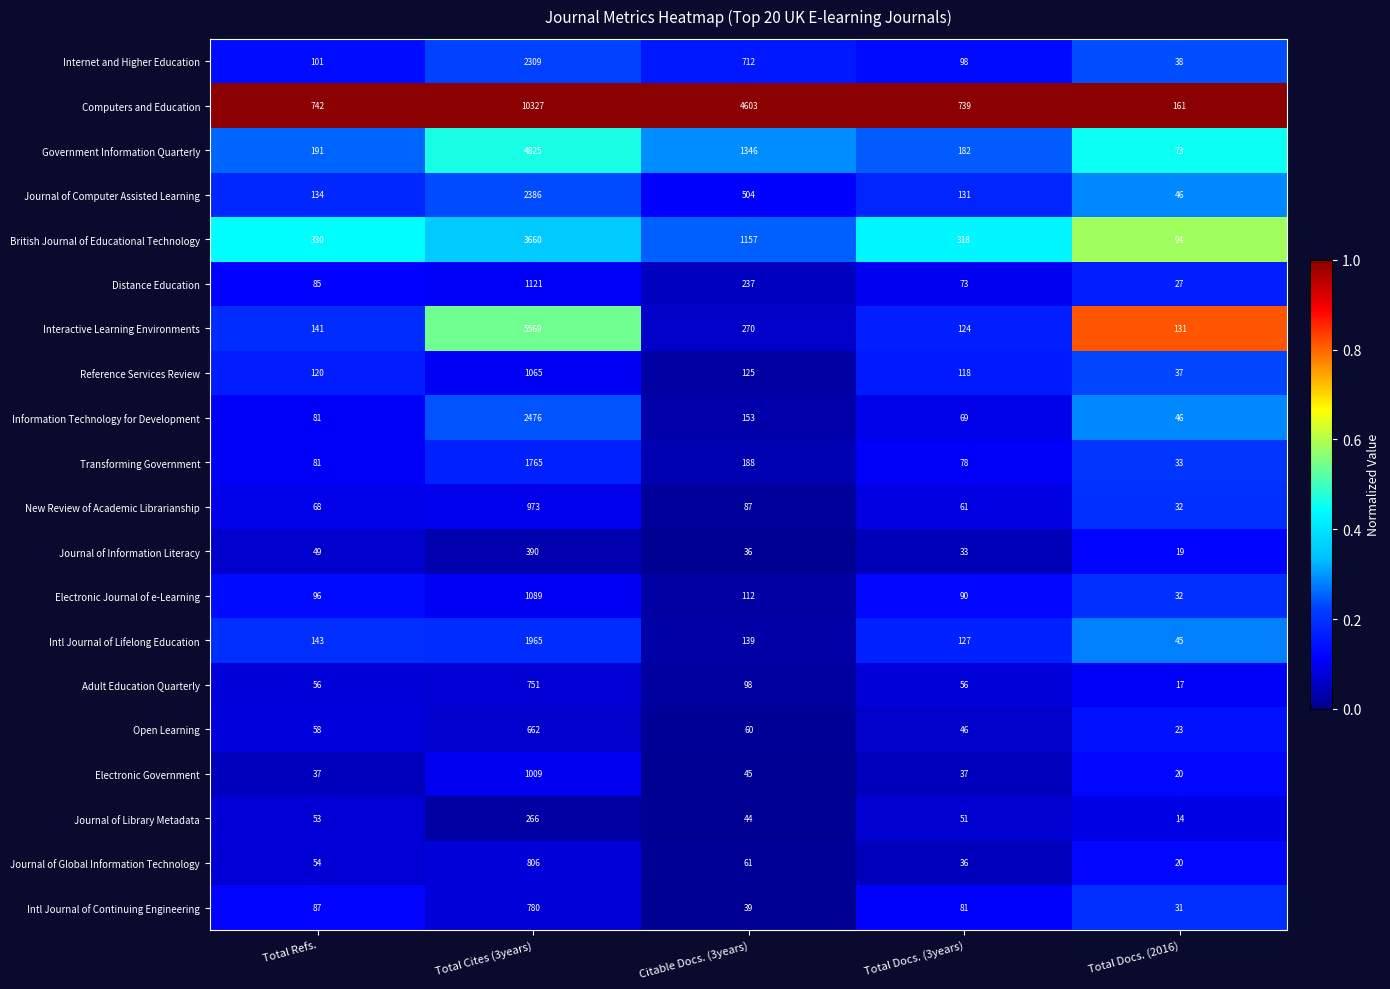

Rank the series at Total Docs. (3years) from highest to lowest value.

Computers and Education, British Journal of Educational Technology, Government Information Quarterly, Journal of Computer Assisted Learning, Intl Journal of Lifelong Education, Interactive Learning Environments, Reference Services Review, Internet and Higher Education, Electronic Journal of e-Learning, Intl Journal of Continuing Engineering, Transforming Government, Distance Education, Information Technology for Development, New Review of Academic Librarianship, Adult Education Quarterly, Journal of Library Metadata, Open Learning, Electronic Government, Journal of Global Information Technology, Journal of Information Literacy